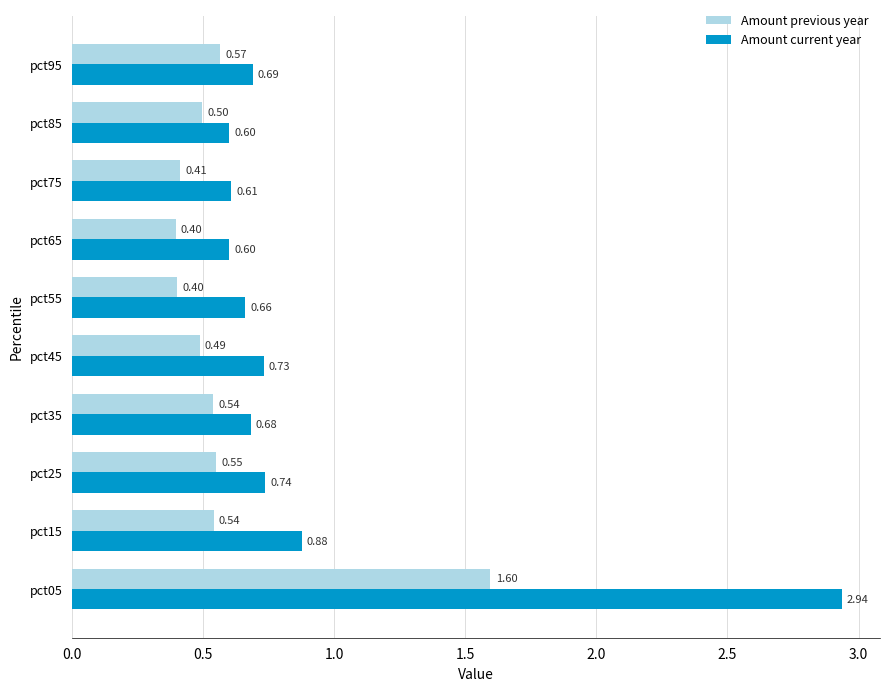

What is the total value across all series at pct45?

1.2